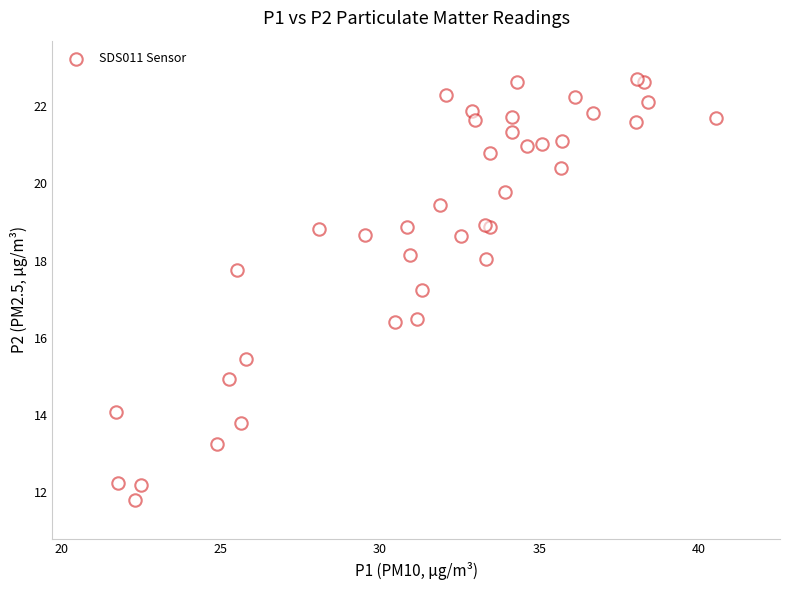

What Y value in the scatter plot is closest to 17?

17.2